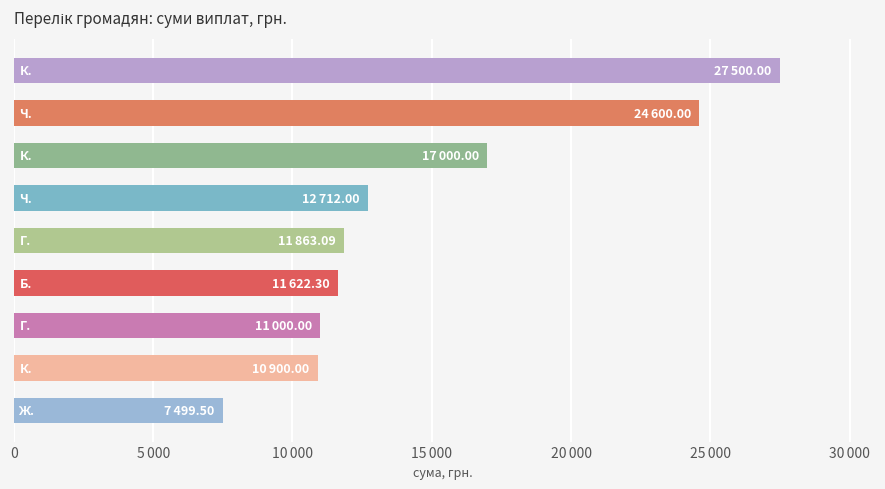

How many bars are there in total?

9